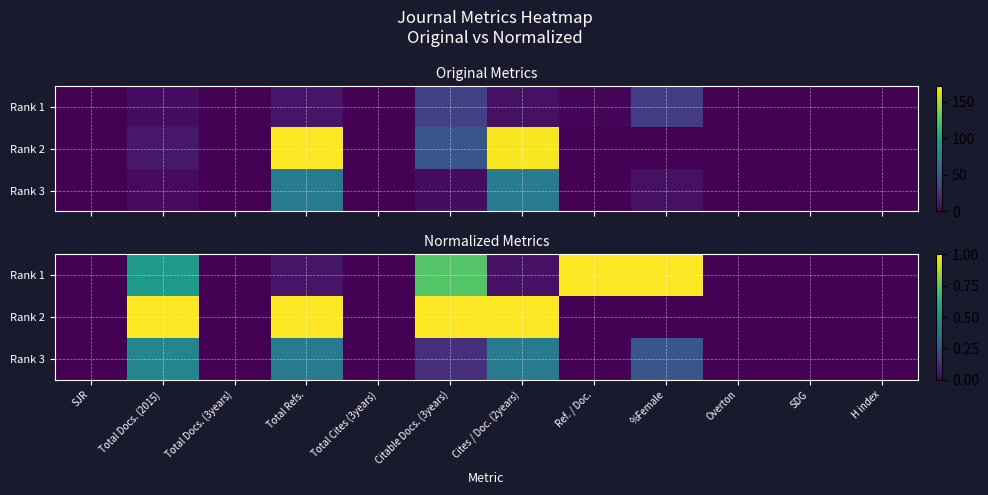

Which category has the highest value across all series?

Ref. / Doc.